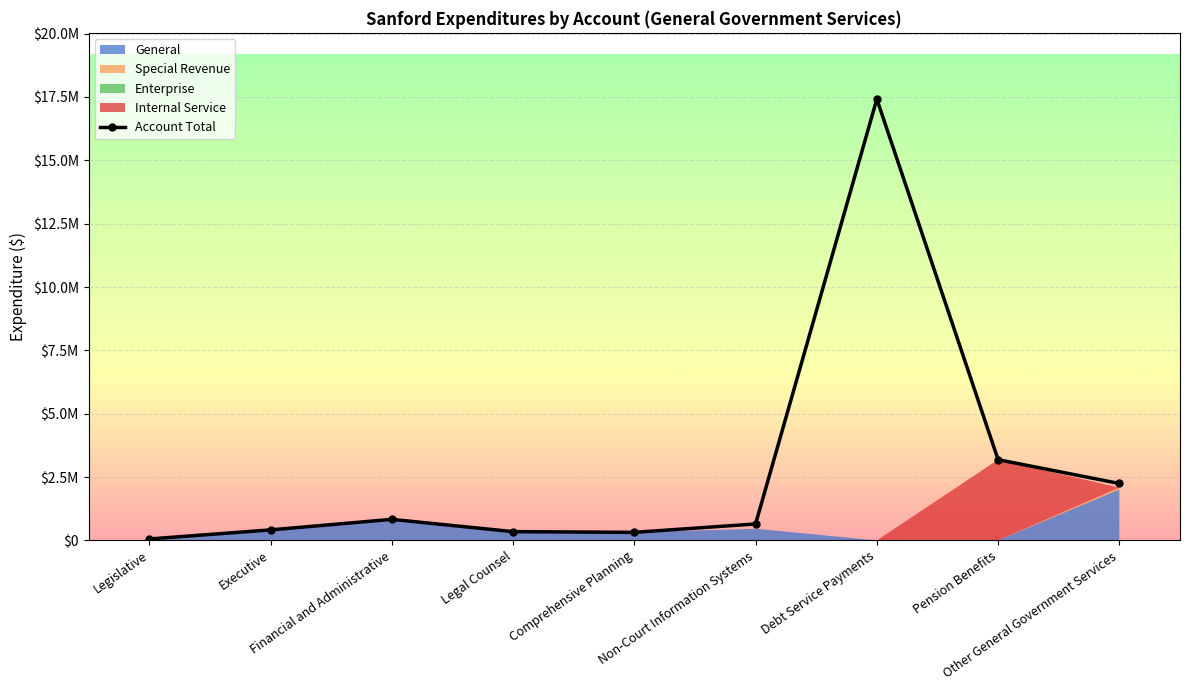

What is the label of the 7th point from the left?

Debt Service Payments